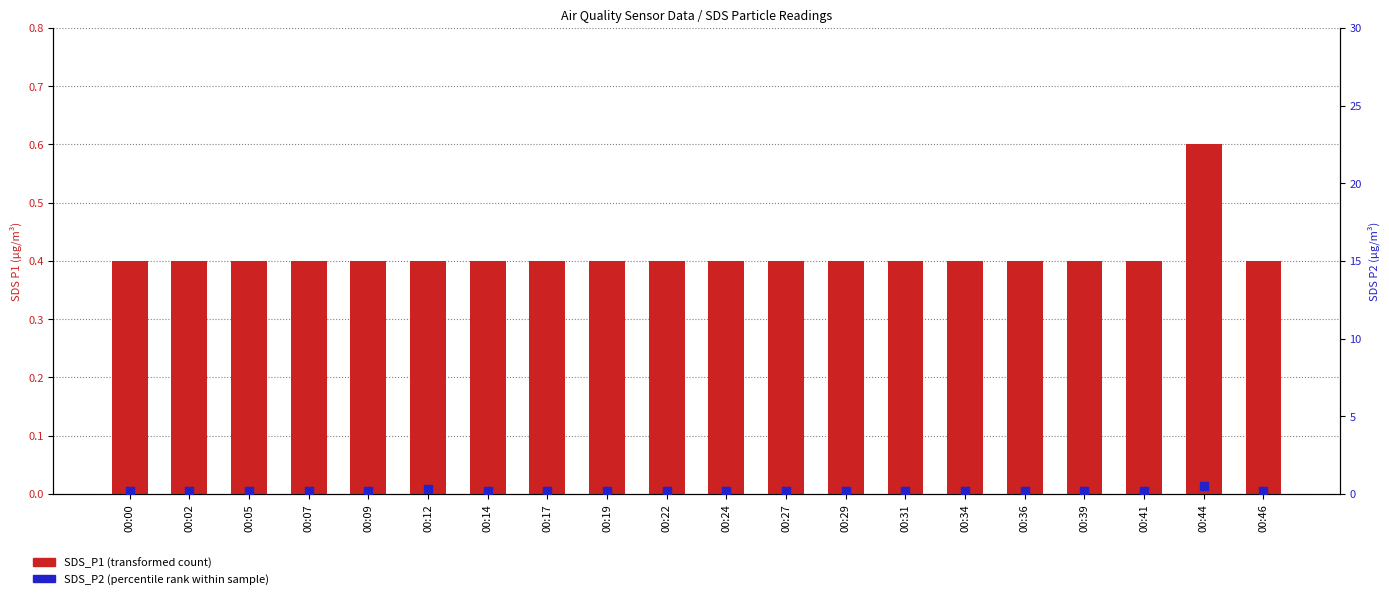

Is the value of SDS_P2 at 00:31 greater than the value of SDS_P1 at 00:07?

No